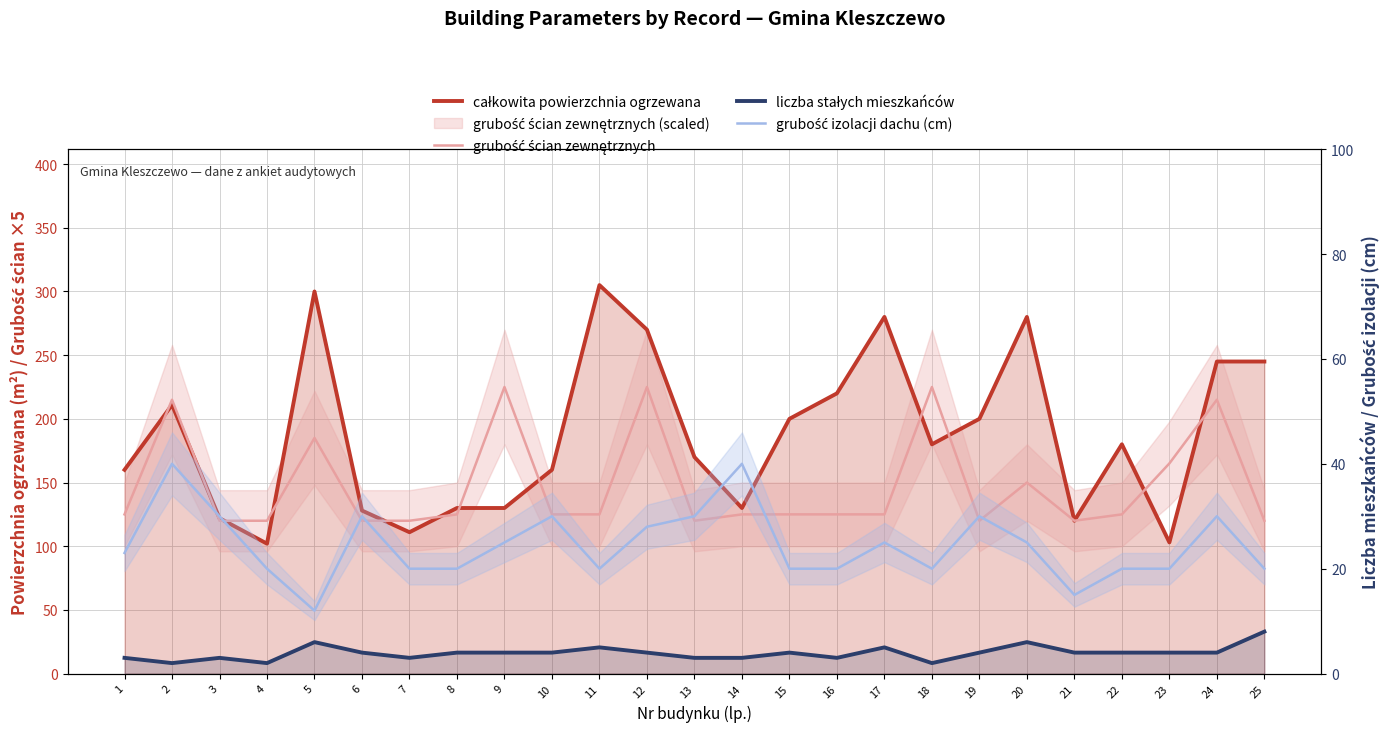

Reading right to left, list all the values displayed in this chart.

całkowita powierzchnia ogrzewana: 25=245	24=245	23=103	22=180	21=120	20=280	19=200	18=180	17=280	16=220	15=200	14=130	13=170	12=270	11=305	10=160	9=130	8=130	7=111	6=128	5=300	4=102	3=122	2=211	1=160
grubość ścian zewnętrznych: 25=120	24=215	23=165	22=125	21=120	20=150	19=120	18=225	17=125	16=125	15=125	14=125	13=120	12=225	11=125	10=125	9=225	8=125	7=120	6=120	5=185	4=120	3=120	2=215	1=125
liczba stałych mieszkańców: 25=8	24=4	23=4	22=4	21=4	20=6	19=4	18=2	17=5	16=3	15=4	14=3	13=3	12=4	11=5	10=4	9=4	8=4	7=3	6=4	5=6	4=2	3=3	2=2	1=3
grubość izolacji dachu (cm): 25=20	24=30	23=20	22=20	21=15	20=25	19=30	18=20	17=25	16=20	15=20	14=40	13=30	12=28	11=20	10=30	9=25	8=20	7=20	6=30	5=12	4=20	3=30	2=40	1=23